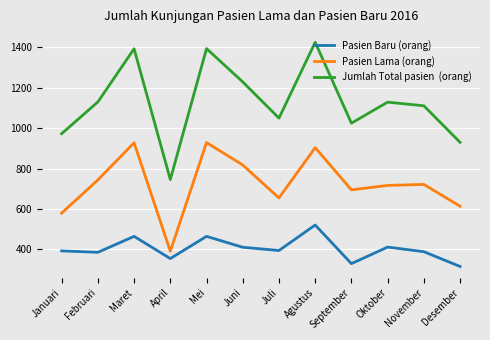

At which category is the sum across all series the highest?

Agustus